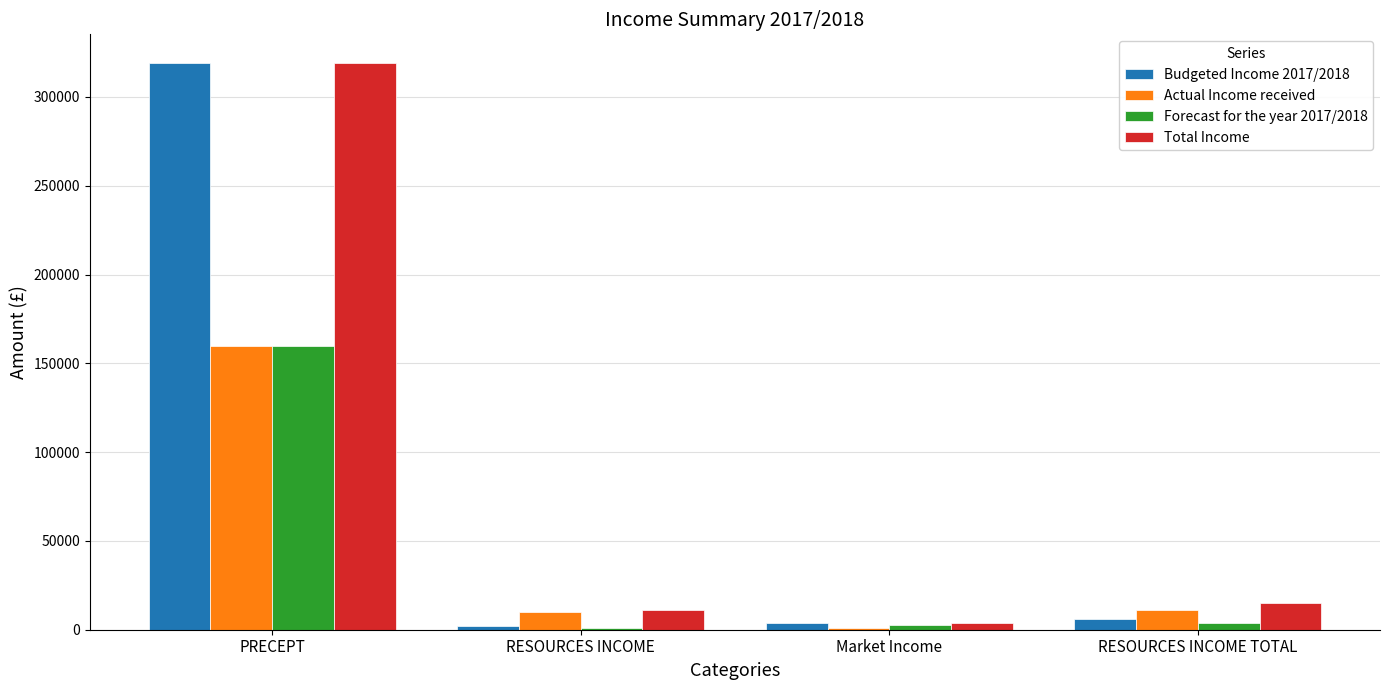

The Total Income series shows 319312.0 at PRECEPT. True or false?

True